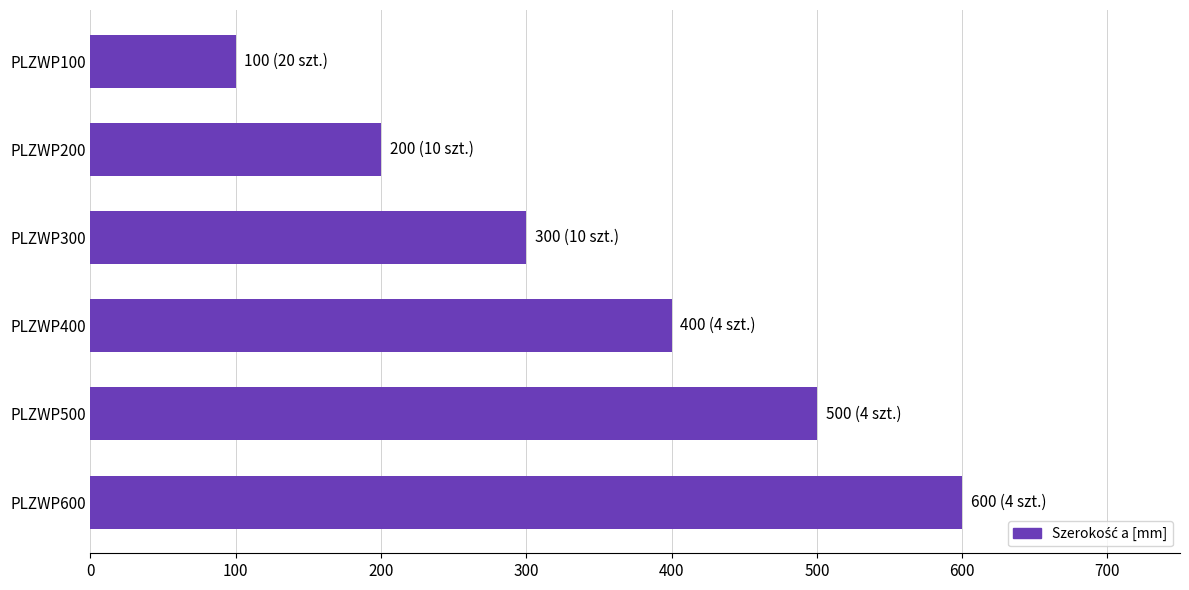

Does the chart contain any negative values?

No